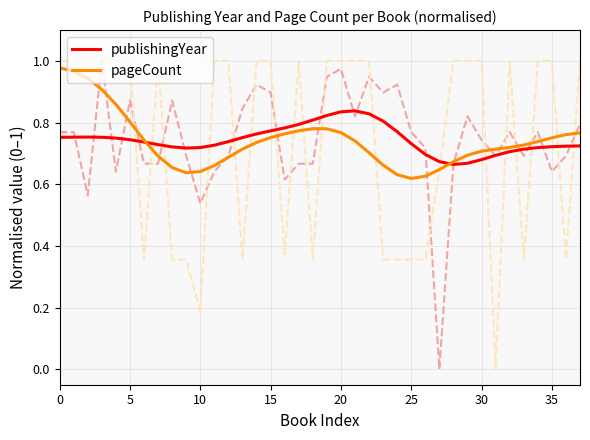

Rank the series by their maximum value, from highest to lowest.

pageCount, publishingYear